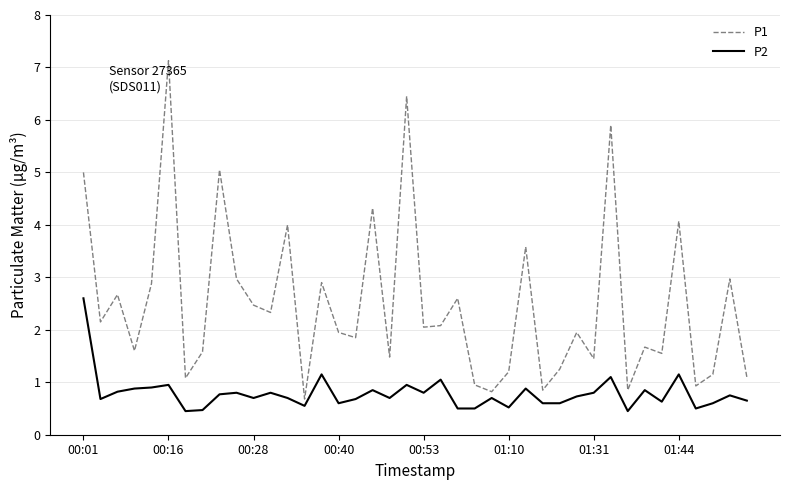

Which series has the largest range (max minus min)?

P1